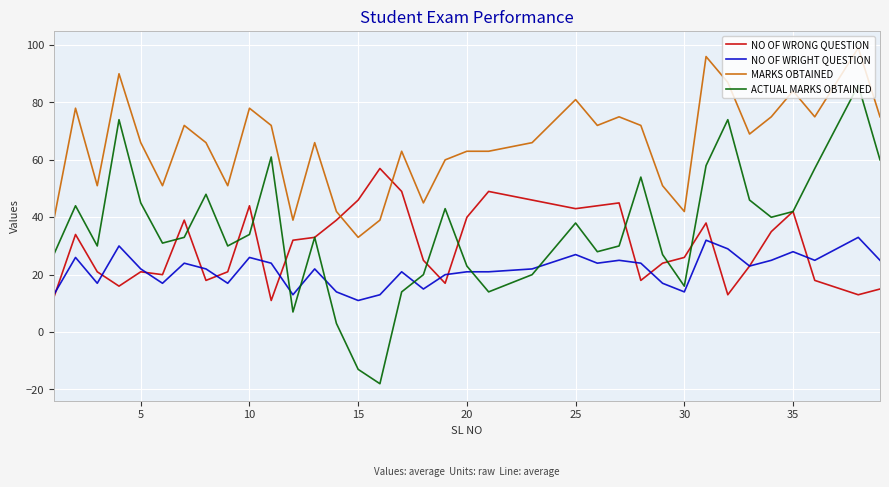

List the series in order of their peak value, highest first.

MARKS OBTAINED, ACTUAL MARKS OBTAINED, NO OF WRONG QUESTION, NO OF WRIGHT QUESTION